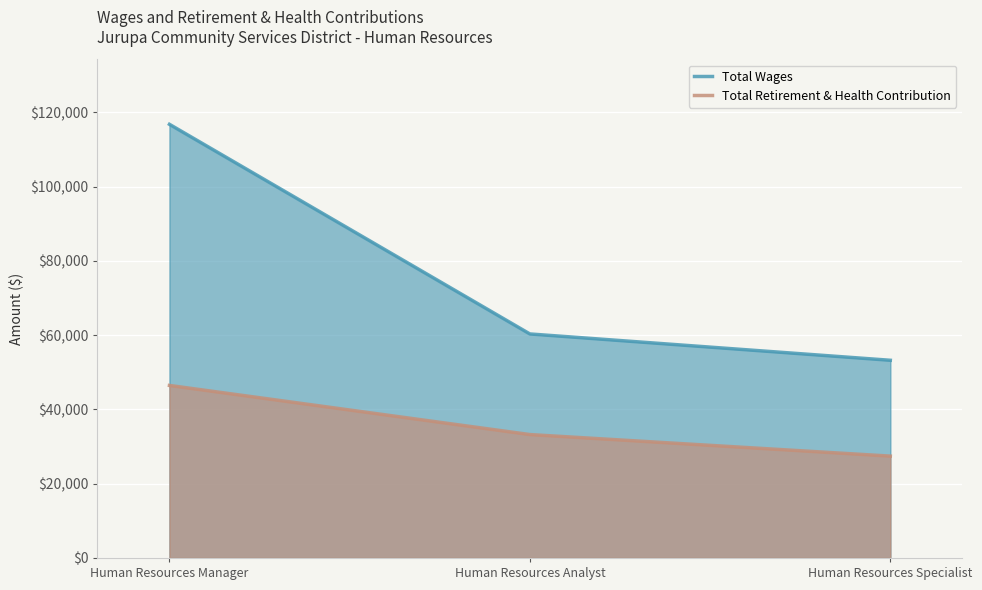

The Total Retirement & Health Contribution series shows 20932 at Human Resources Analyst. True or false?

False